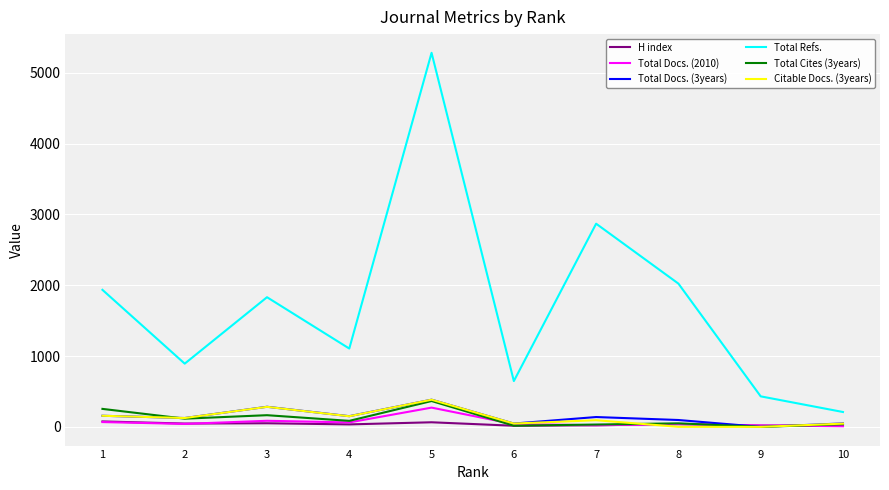

At which label does Citable Docs. (3years) first exceed 125?

1